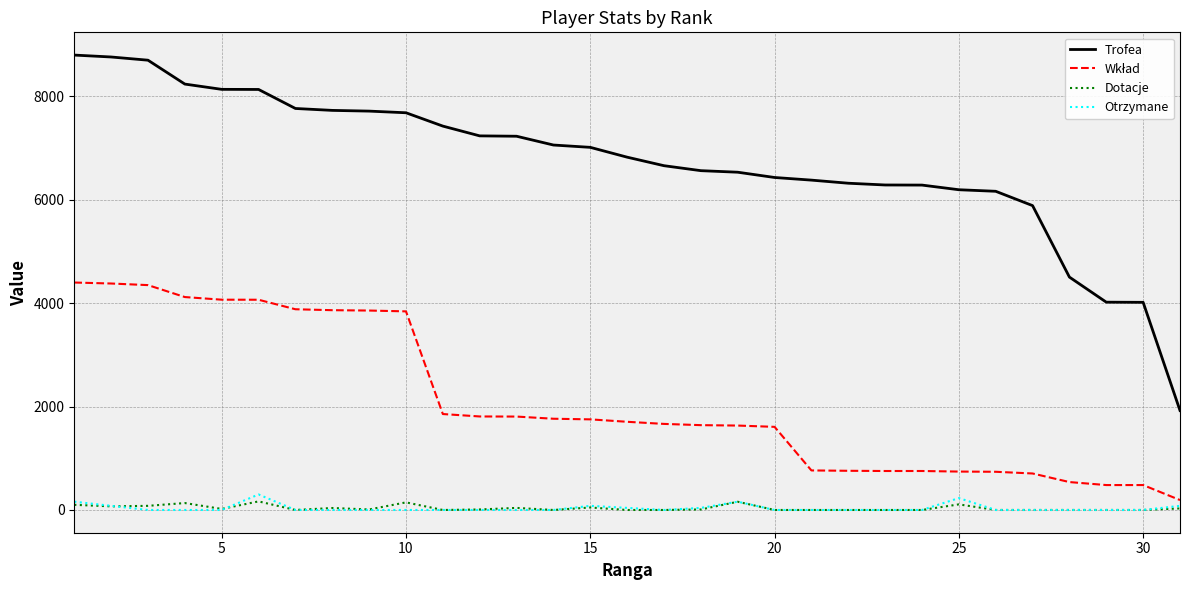

Which series has the largest total across all categories?

Trofea